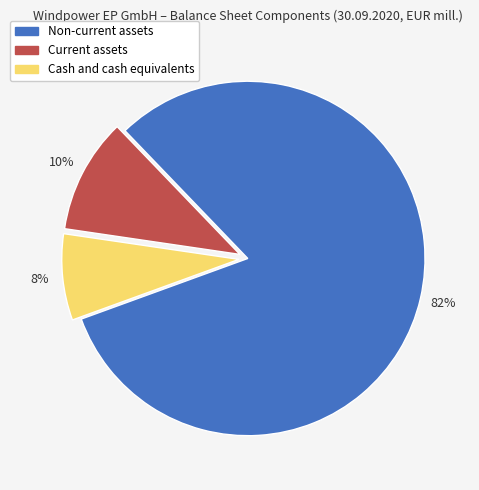

Is it true that Non-current assets is 82% of the pie?

True